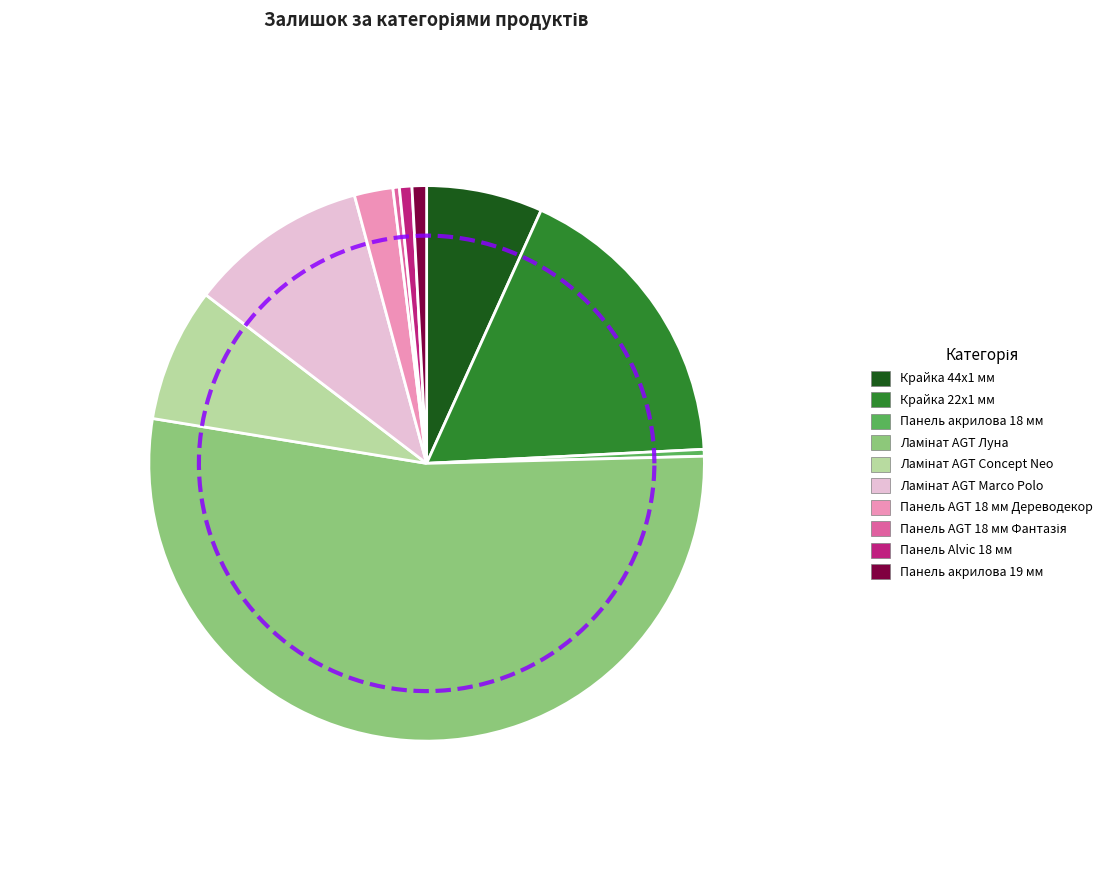

Which category has the smallest portion of the pie?

Панель AGT 18 мм Фантазія